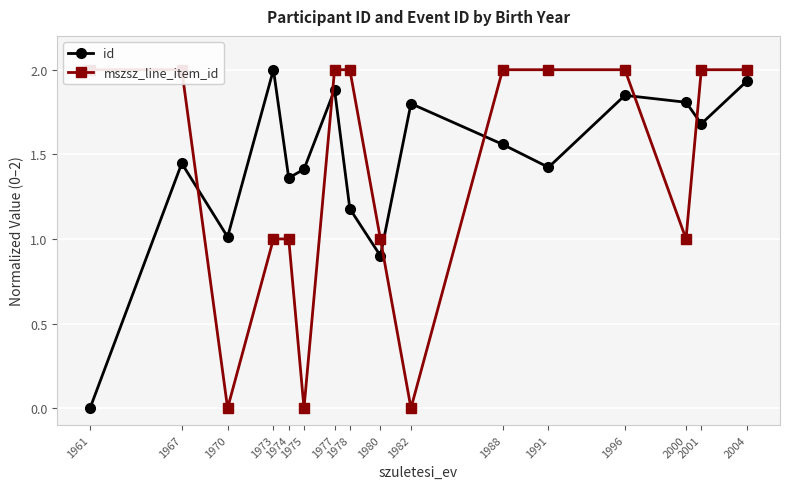

Which label corresponds to the smallest value in the chart?

1961